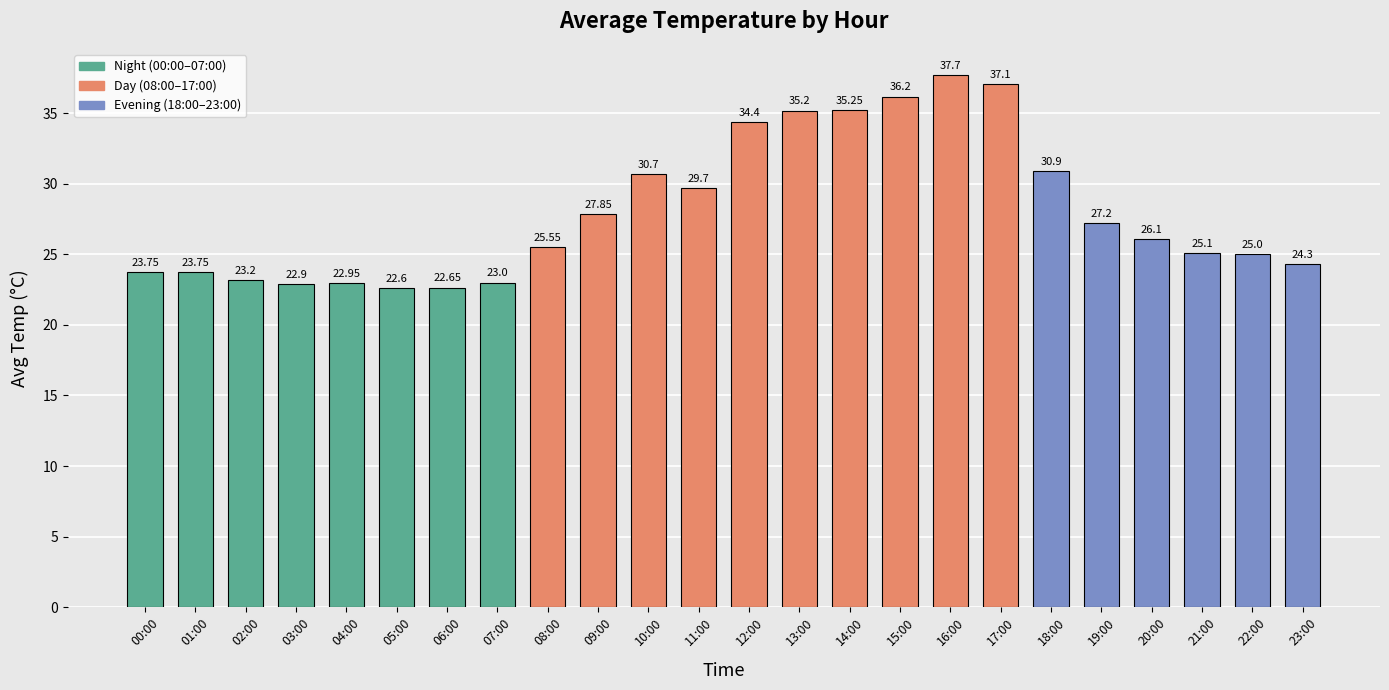

Approximately how many times larger is the value at 20:00 compared to 04:00?

1.1